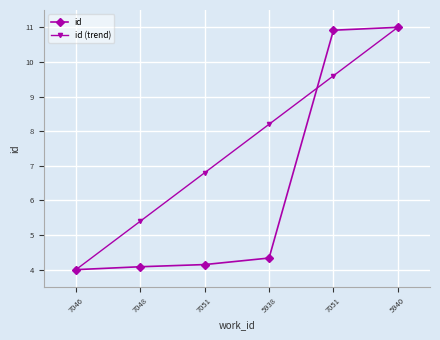

How many lines are shown in the chart?

2